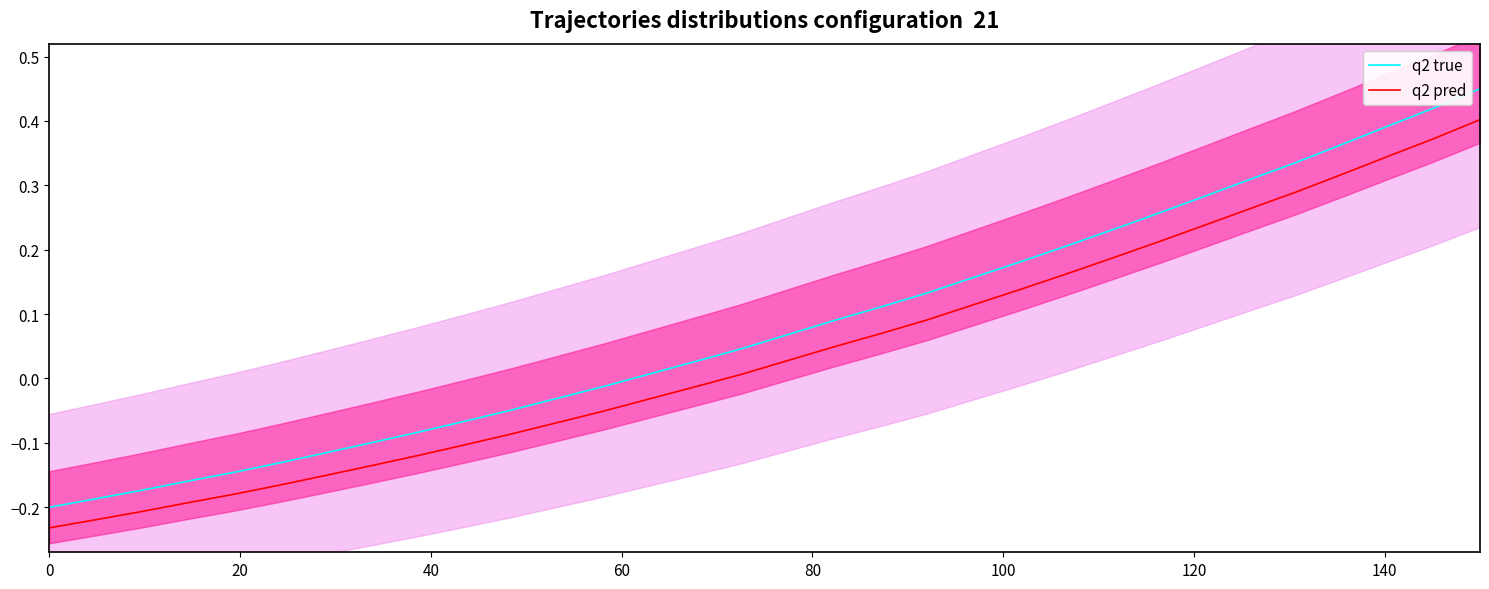

Does the chart have visible grid lines?

No